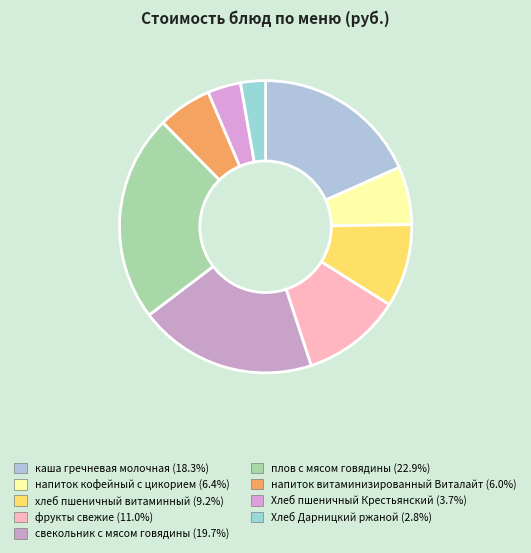

Does any single category account for the majority?

No